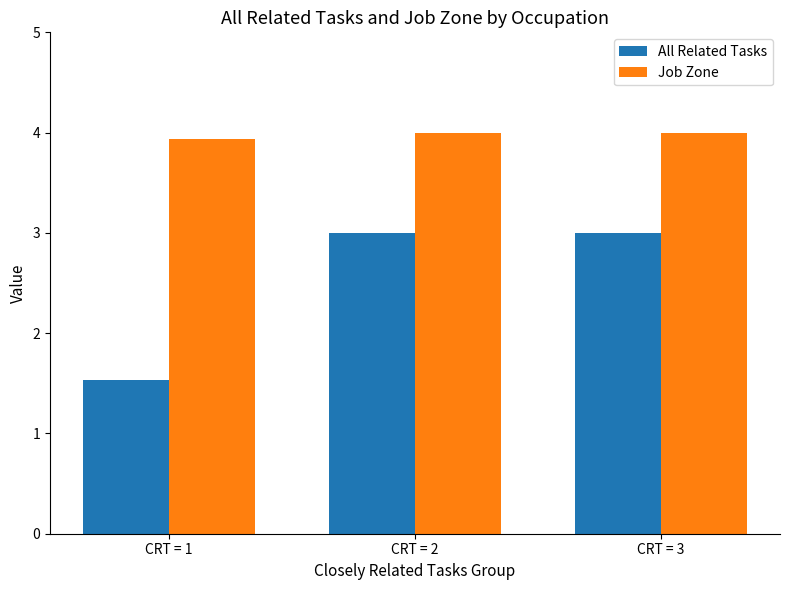

Reading left to right, list all the values displayed in this chart.

All Related Tasks: CRT = 1=1.5	CRT = 2=3.0	CRT = 3=3.0
Job Zone: CRT = 1=3.9	CRT = 2=4.0	CRT = 3=4.0